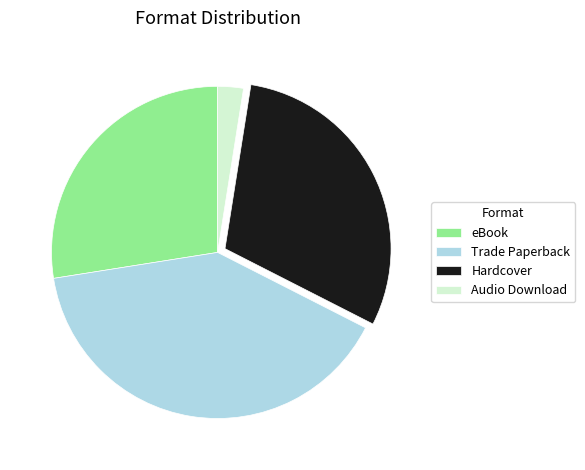

Is the sum of eBook and Hardcover greater than half?

Yes